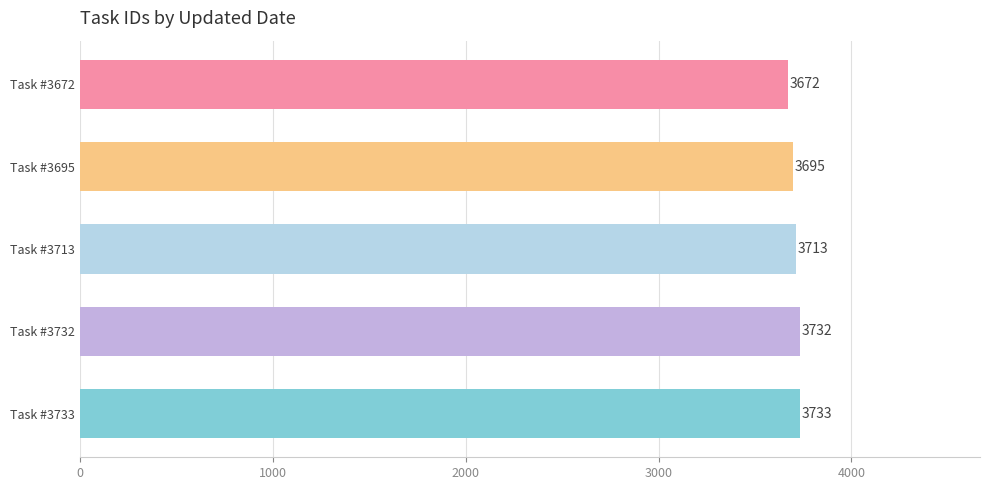

What is the difference between the second highest and minimum values?

60